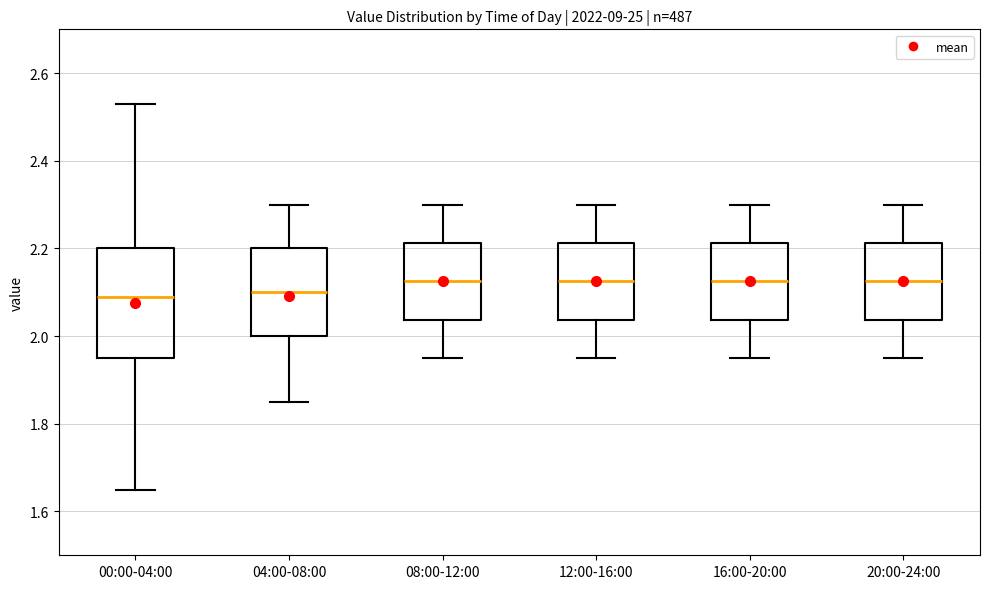

Reading left to right, transcribe this box plot: for each box, give where its median line is, the range the box spans, and where its two whiskers end, as read against the y-axis. The values are not printed on the chart, so give them approximately, as read against the axis.

00:00-04:00: median 2.10, box 1.96 to 2.20, whiskers 1.66 to 2.54
04:00-08:00: median 2.10, box 2.00 to 2.20, whiskers 1.86 to 2.30
08:00-12:00: median 2.12, box 2.04 to 2.22, whiskers 1.96 to 2.30
12:00-16:00: median 2.12, box 2.04 to 2.22, whiskers 1.96 to 2.30
16:00-20:00: median 2.12, box 2.04 to 2.22, whiskers 1.96 to 2.30
20:00-24:00: median 2.12, box 2.04 to 2.22, whiskers 1.96 to 2.30